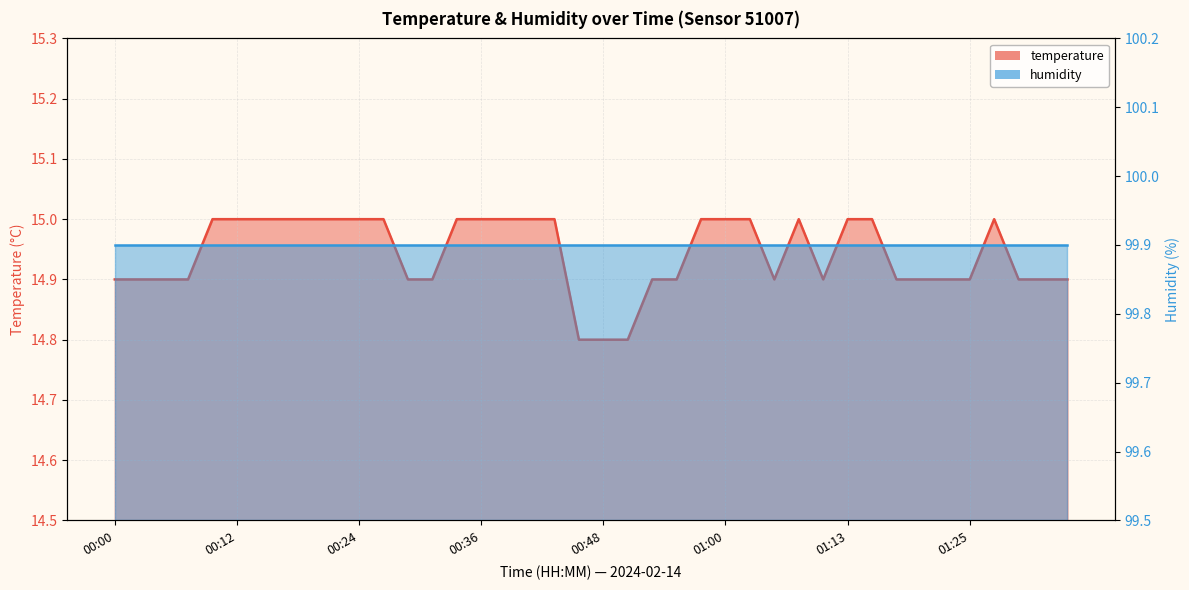

List the labels in order of value, smallest first.

00:46, 00:48, 00:51, 00:00, 00:02, 00:04, 00:07, 00:29, 00:31, 00:53, 00:56, 01:05, 01:10, 01:17, 01:20, 01:22, 01:25, 01:30, 01:32, 01:34, 00:09, 00:12, 00:14, 00:17, 00:19, 00:21, 00:24, 00:26, 00:34, 00:36, 00:38, 00:41, 00:43, 00:58, 01:00, 01:03, 01:08, 01:13, 01:15, 01:27